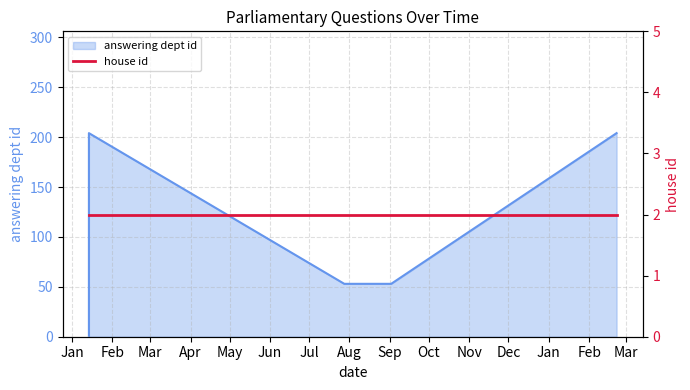

True or false: the data shows 88 at 2021-02-22.

False